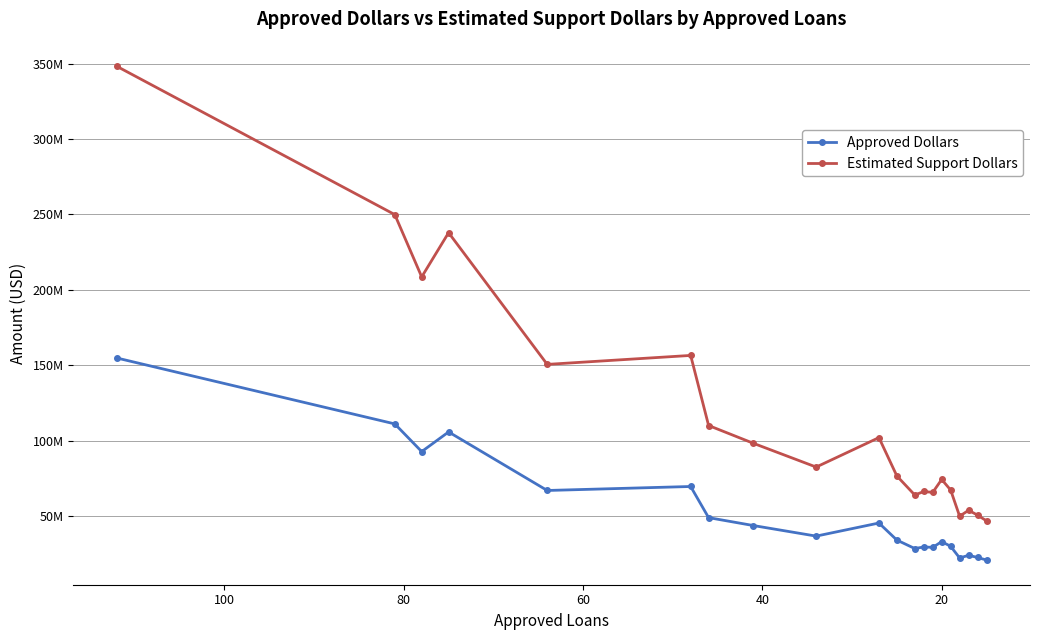

What is the difference between the highest and lowest values at 10?

42511250